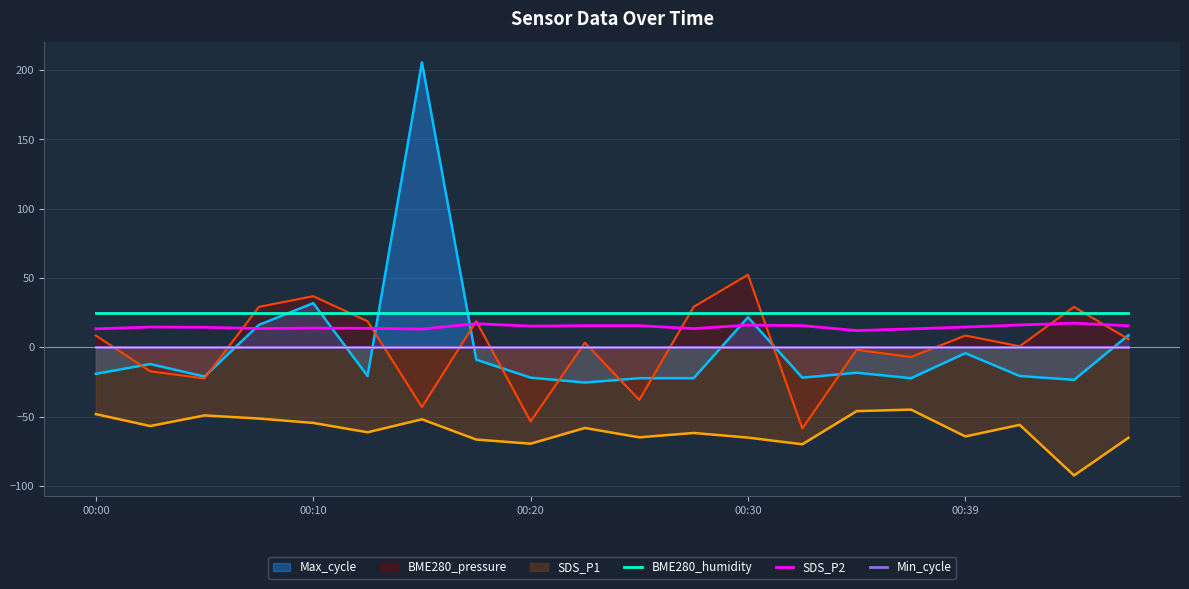

What is the maximum value for BME280_humidity?

25.0